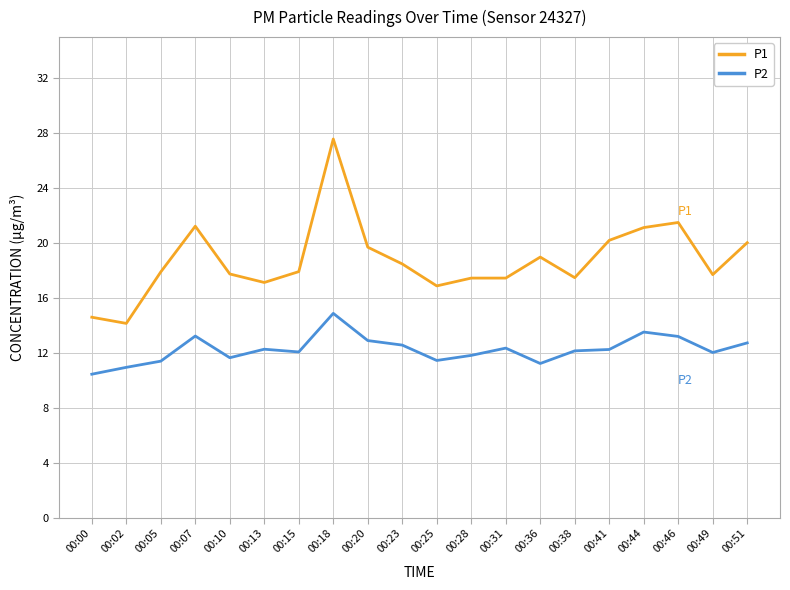

What is the maximum value shown in the chart?

27.6